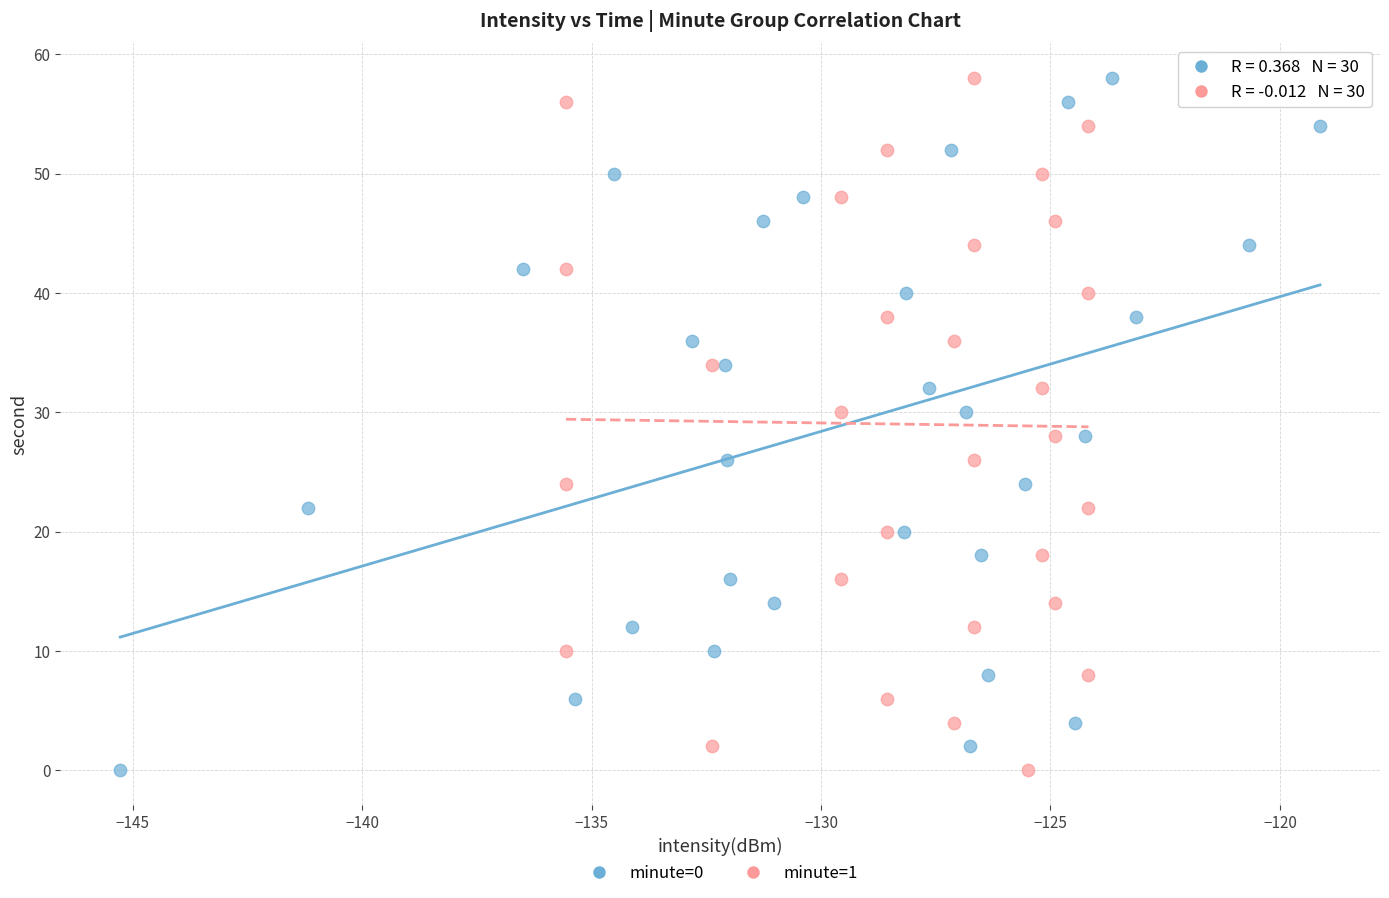

What are all the series names shown in the legend?

minute=0, minute=1